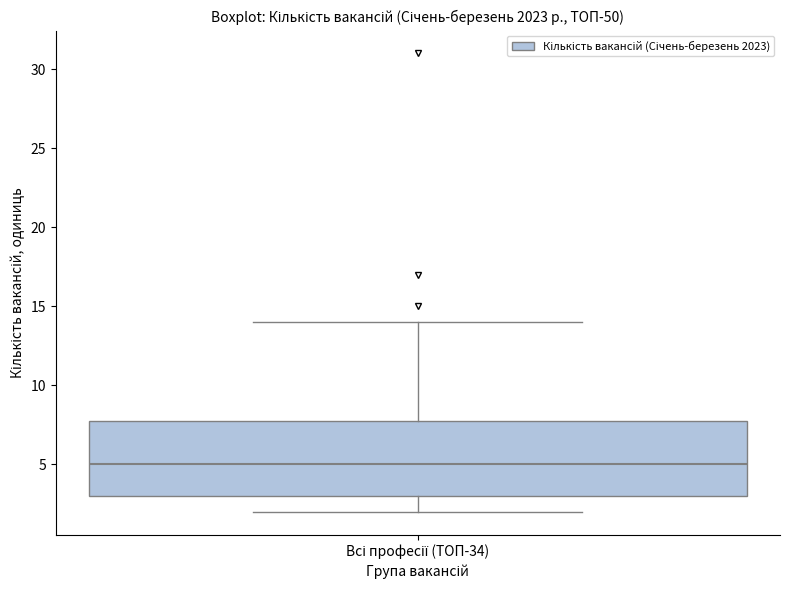

Where is the upper edge of the box for Всі професії (ТОП-34) on the y-axis? The values are not printed on the chart, so give them approximately, as read against the axis.

8